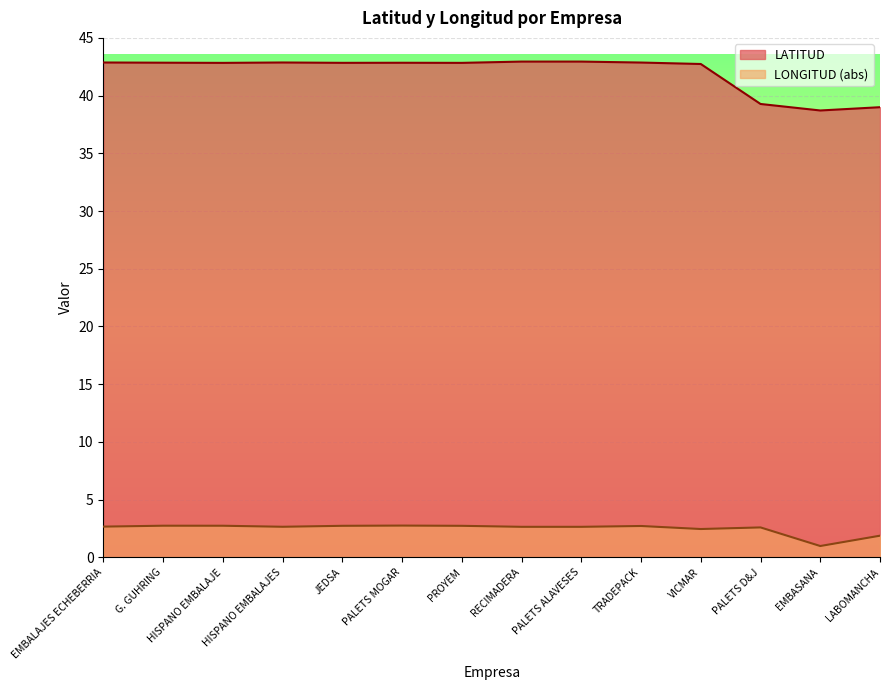

Reading left to right, extract all data points from this chart.

LATITUD: 42.9	42.9	42.8	42.9	42.8	42.8	42.8	42.9	42.9	42.9	42.7	39.3	38.7	39.0
LONGITUD: 2.7	2.7	2.7	2.6	2.7	2.7	2.7	2.6	2.6	2.7	2.4	2.6	1.0	1.9